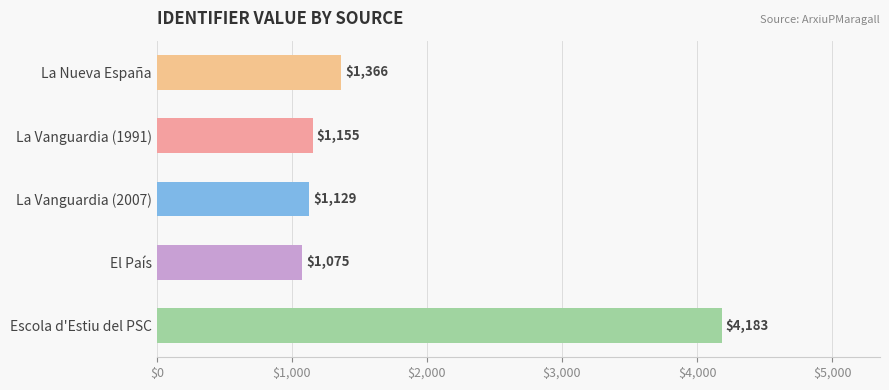

What is the label of the 3rd bar from the top?

La Vanguardia (2007)